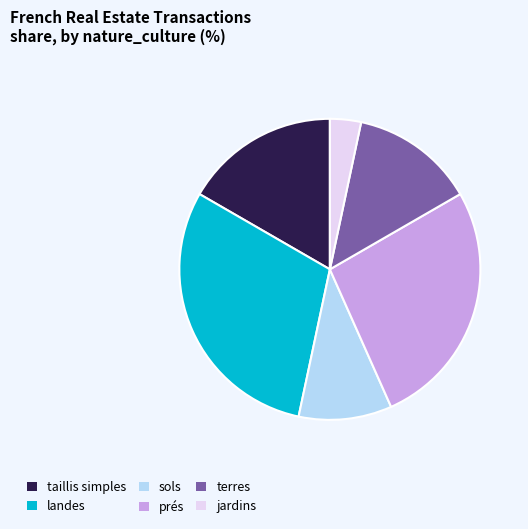

Is the sum of landes and taillis simples greater than half?

No